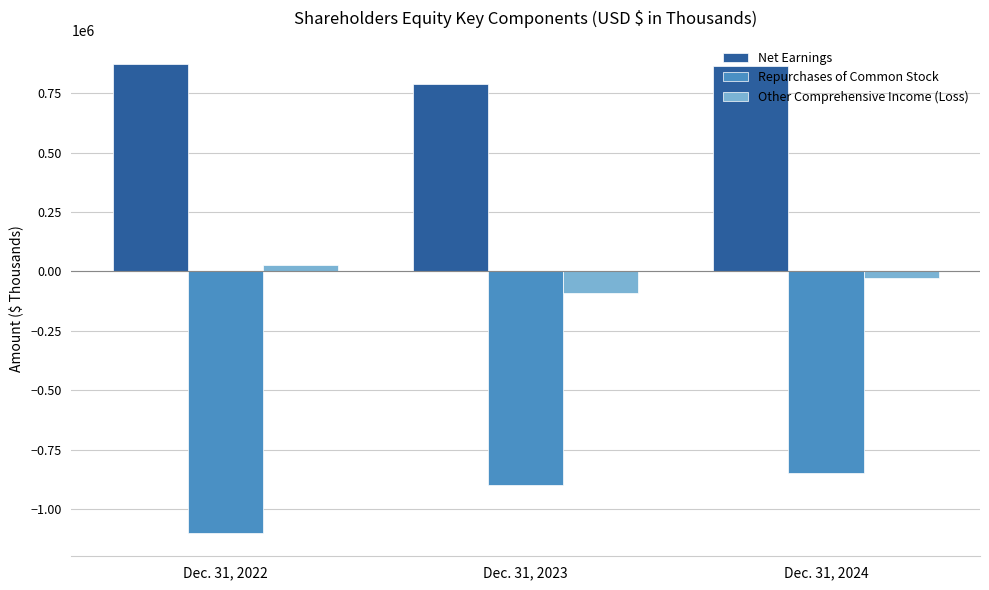

Count the number of categories in the chart.

3